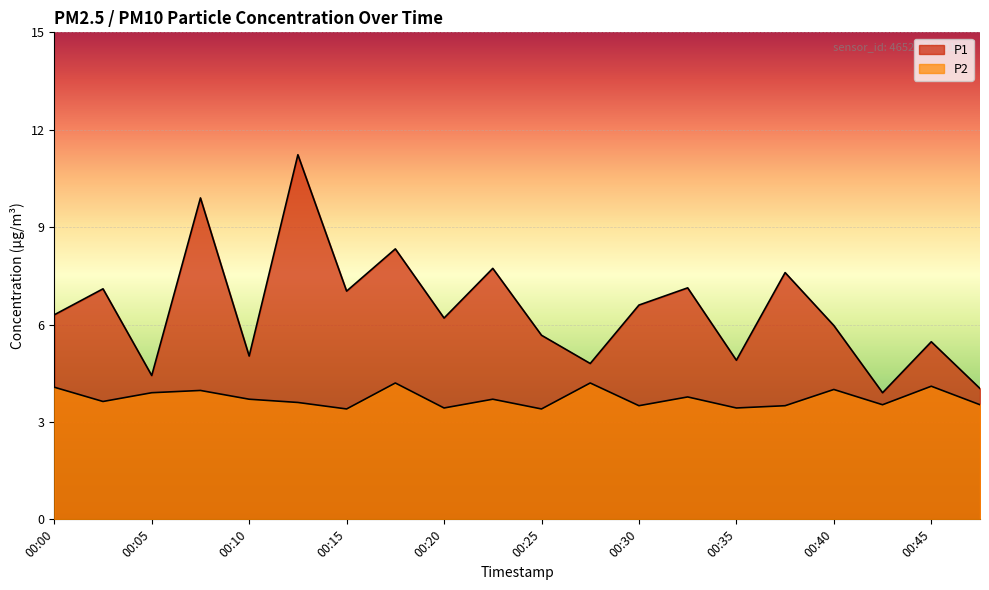

At which category is the sum across all series the highest?

00:12